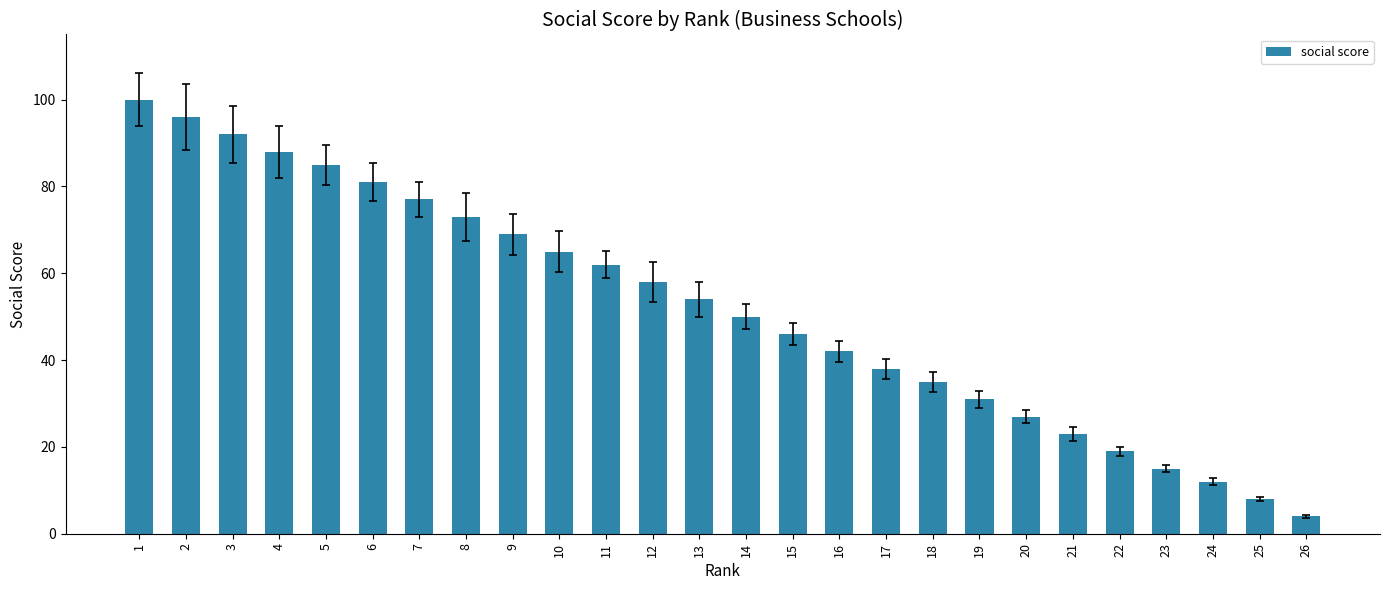

What is the sum of the values at 1 and 17?

138